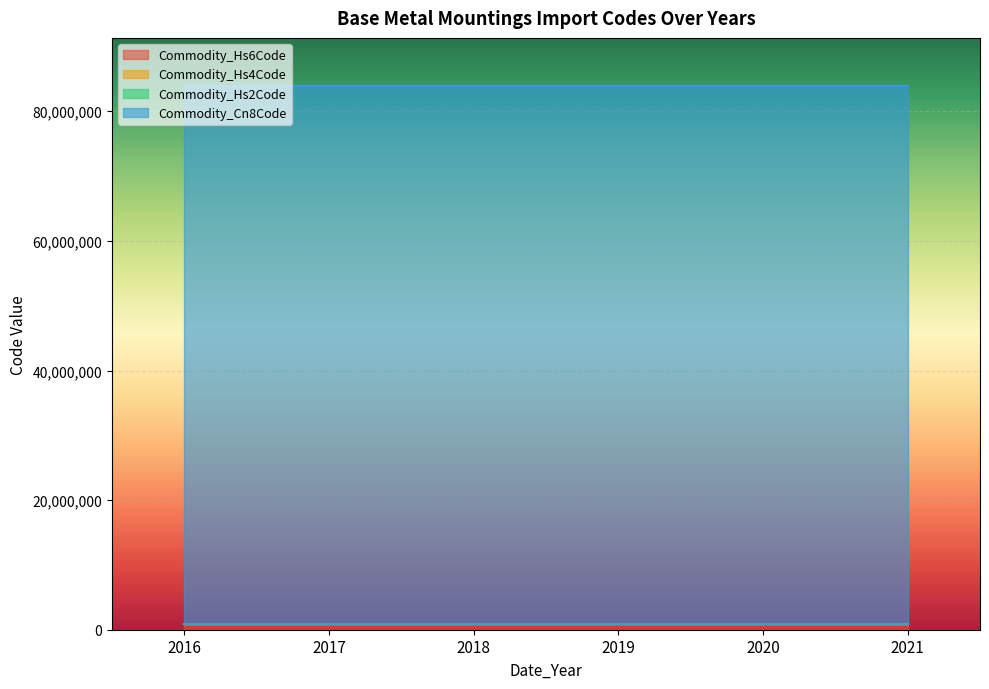

Which category has the highest value in the Commodity_Hs4Code series?

2016